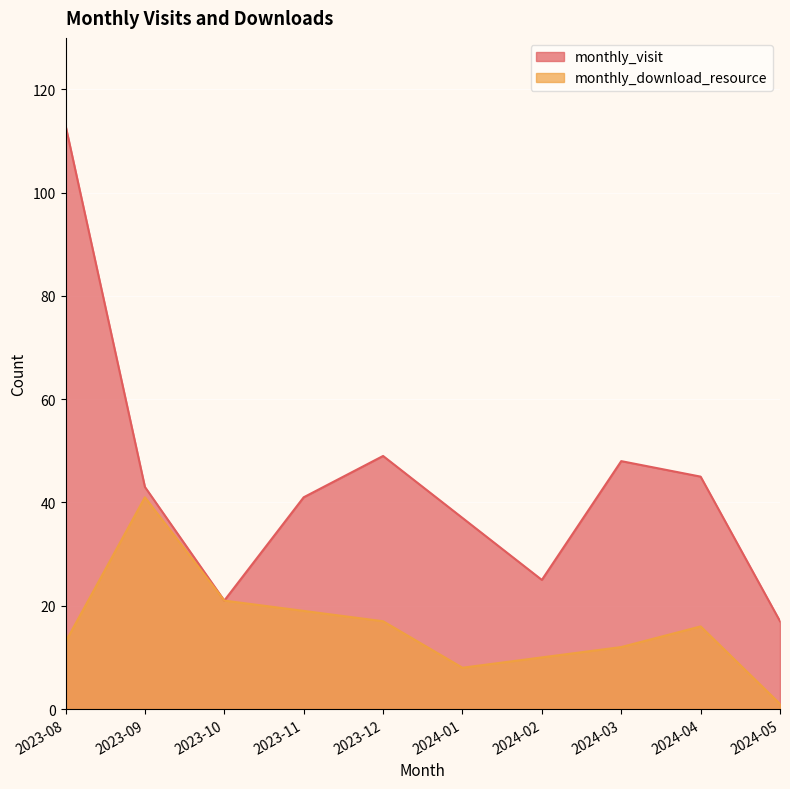

At which category does monthly_visit reach its first local valley?

2023-10